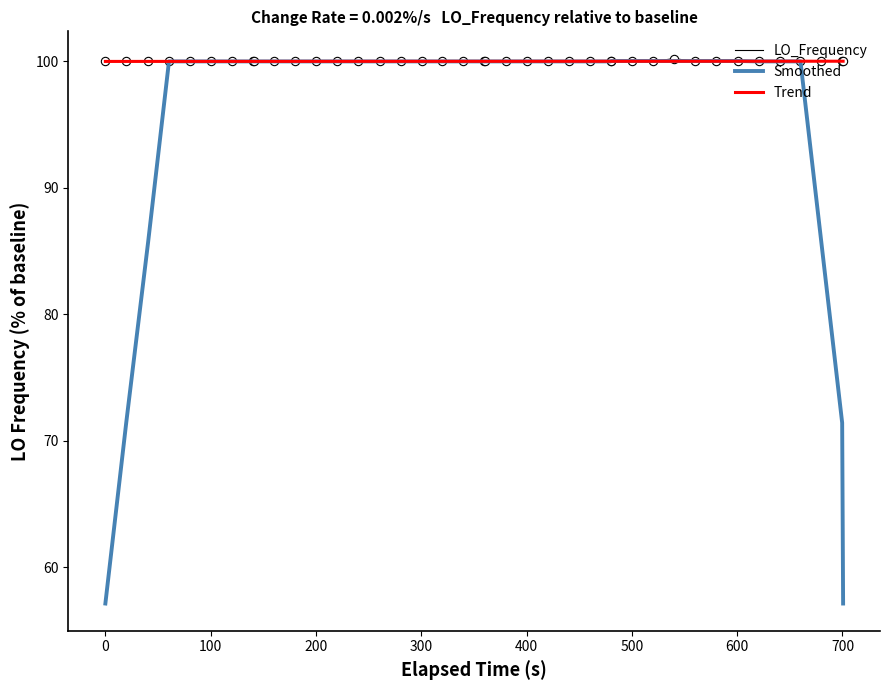

What is the minimum value shown in the chart?

57.1